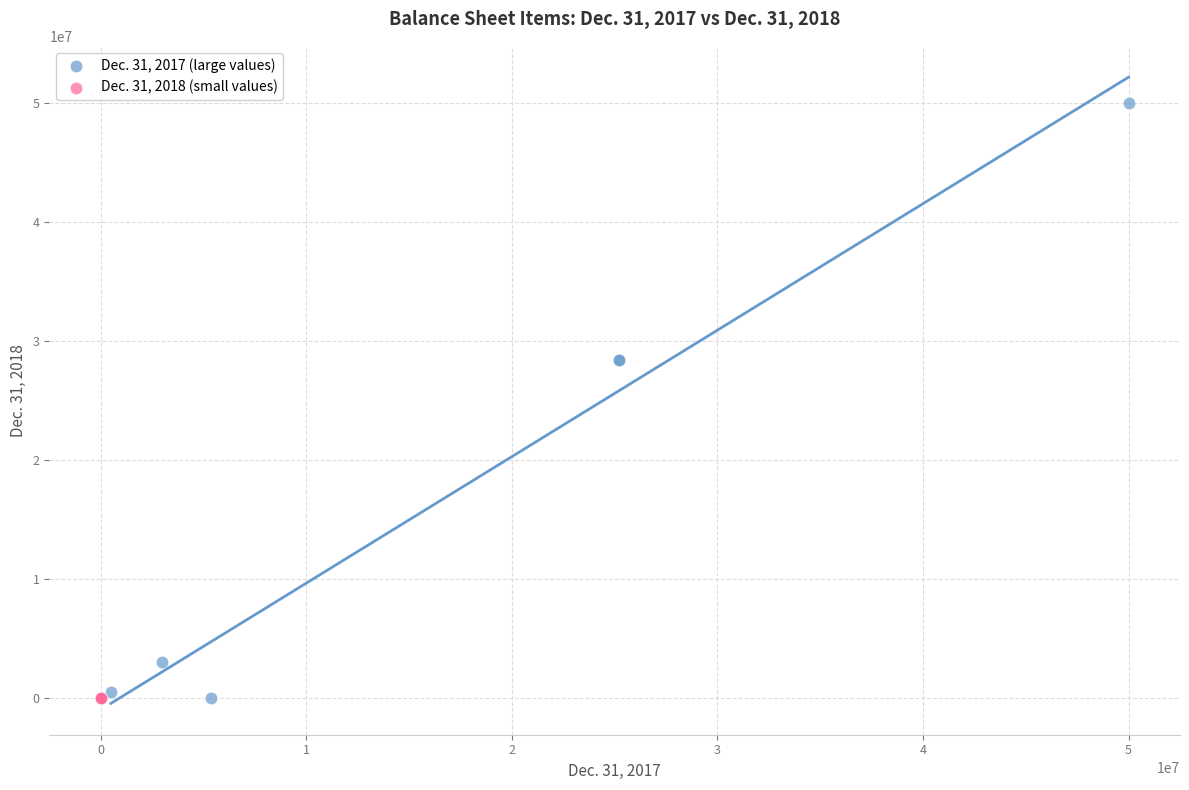

Which series has the largest Y range (max minus min)?

Dec. 31, 2017 (large values)